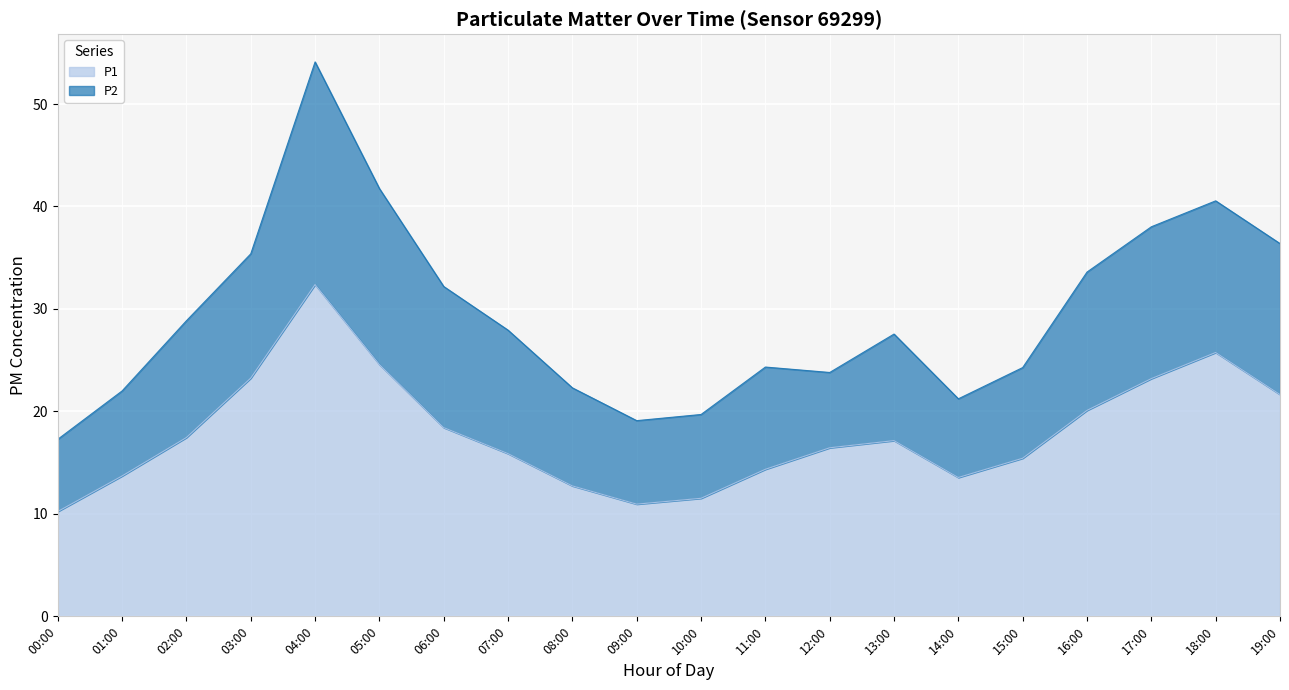

What is the average value?

17.9